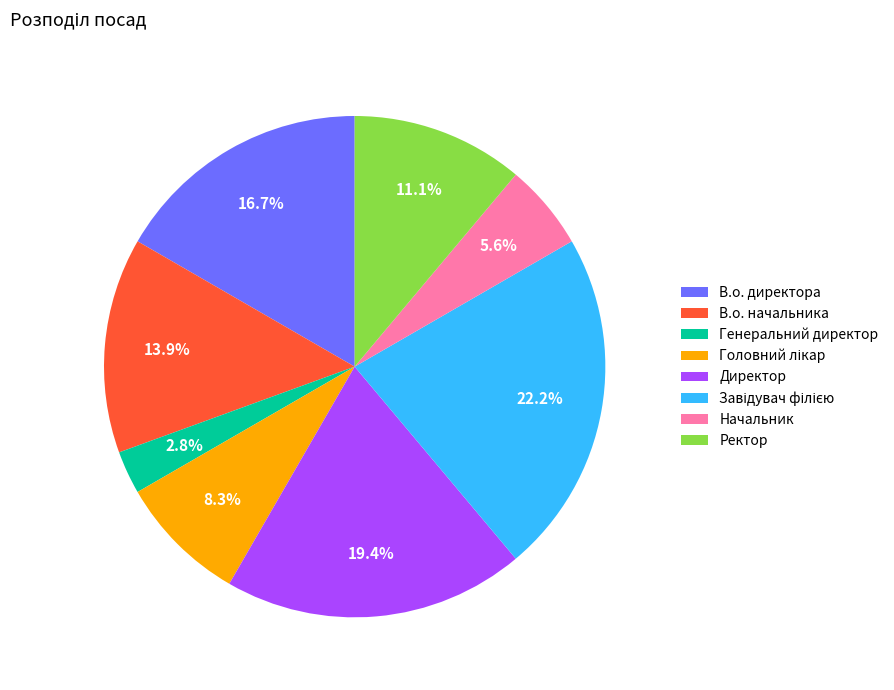

To the nearest percent, what portion does Генеральний директор represent?

3%